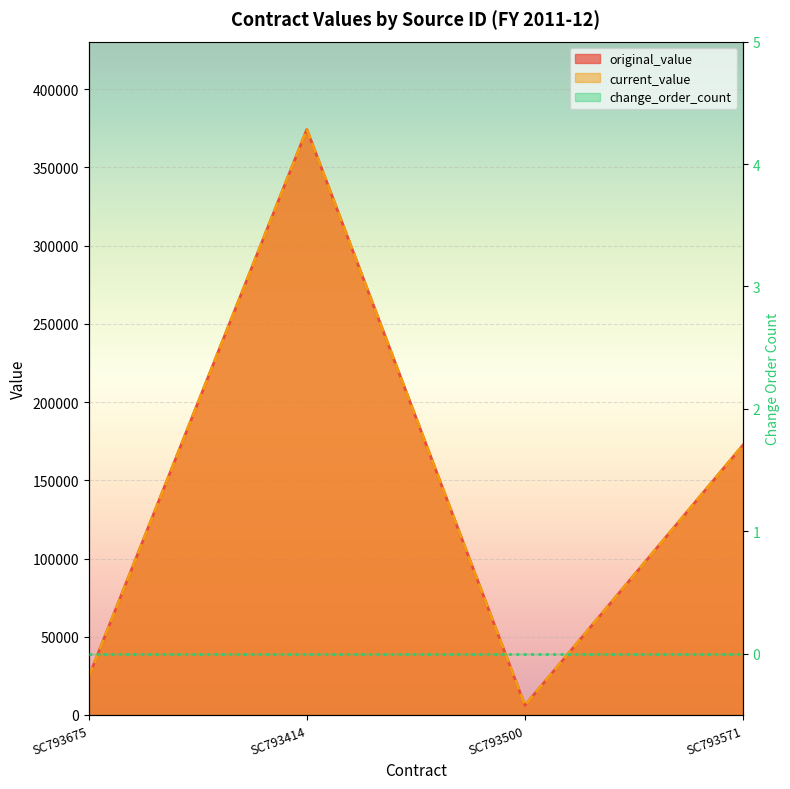

In current_value, how many points are higher than both neighbors (excluding endpoints)?

1